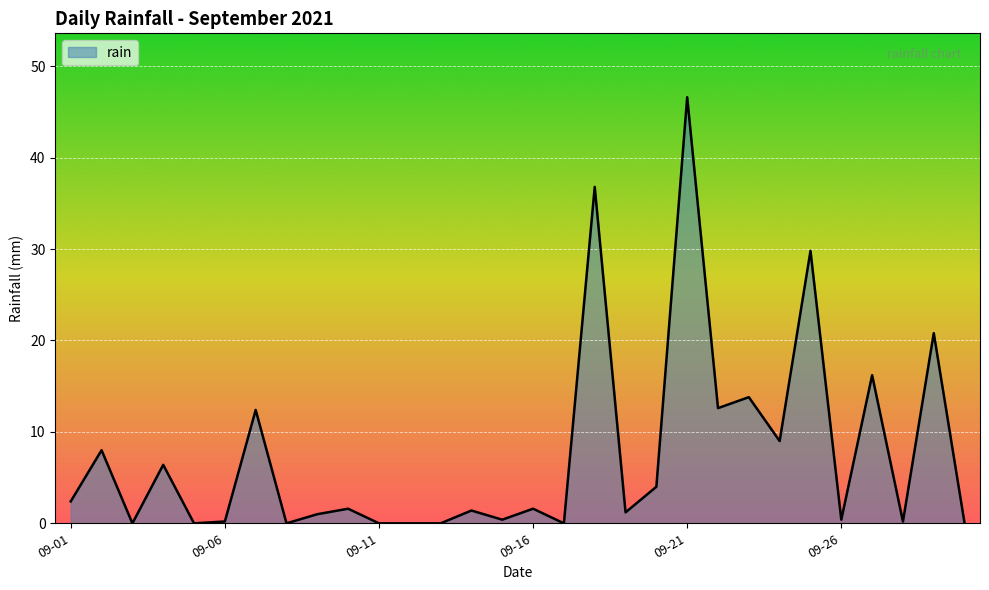

What is the maximum value shown in the chart?

46.6